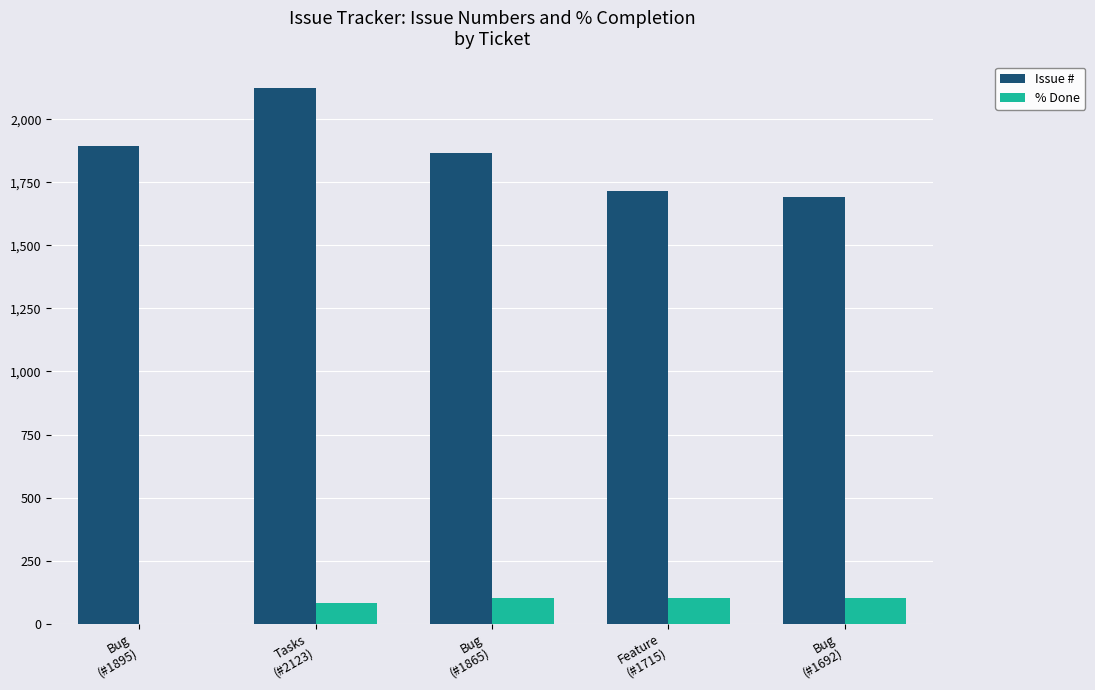

Reading left to right, list all the values displayed in this chart.

Issue #: 1895	2123	1865	1715	1692
% Done: 0	80	100	100	100